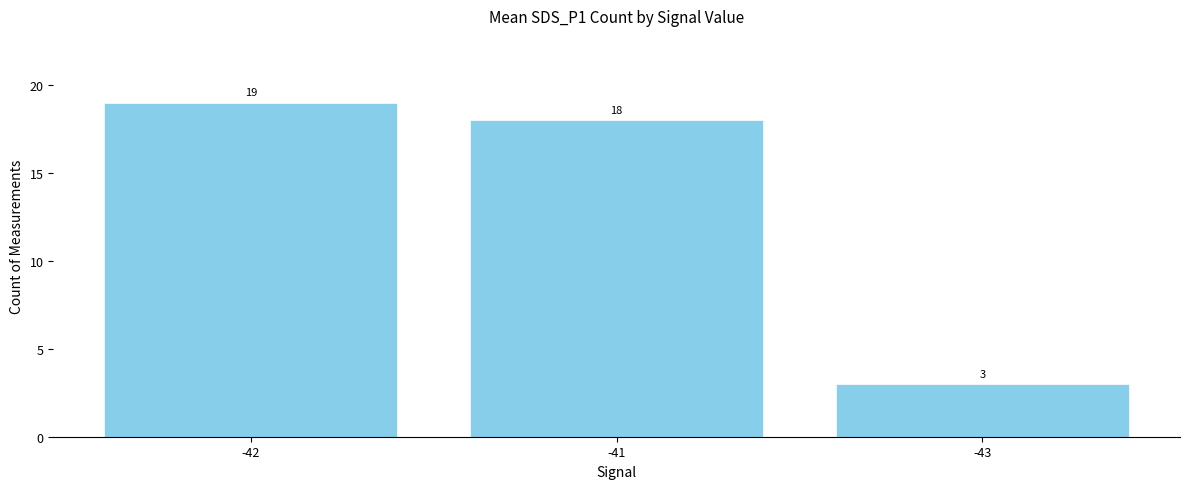

What is the maximum value shown in the chart?

19